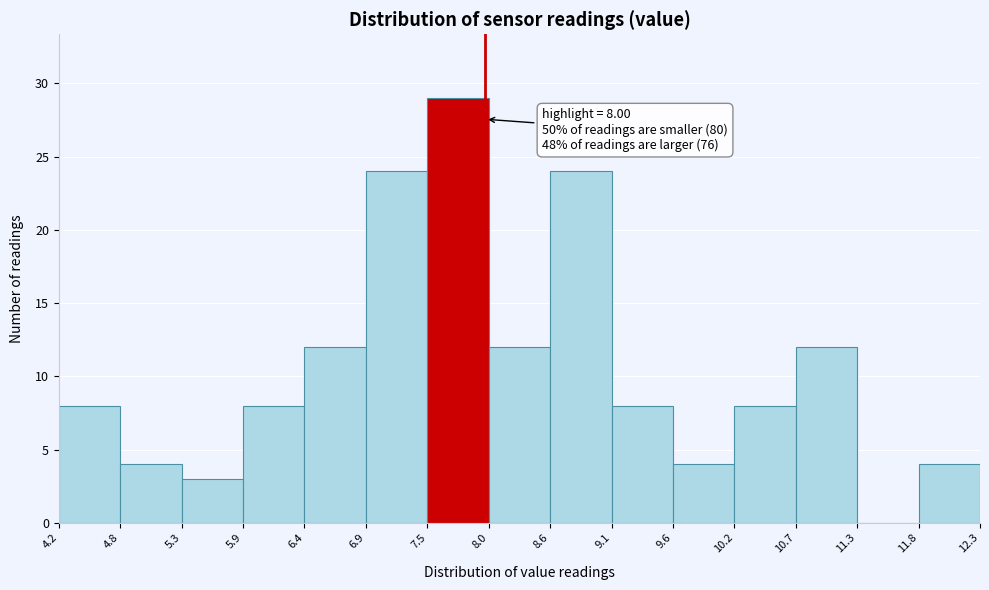

Over which range of the x-axis is the bar tallest?

7.5 to 8.0